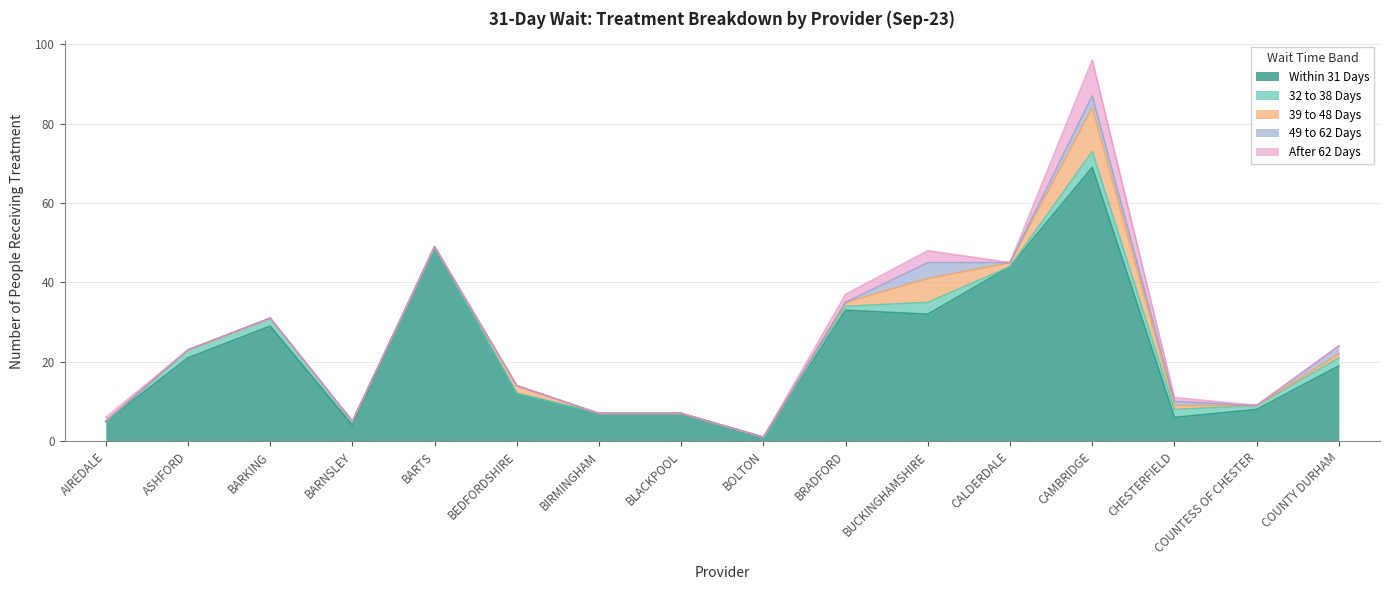

What is the difference between the second highest and second lowest values in the After 62 Days series?

3